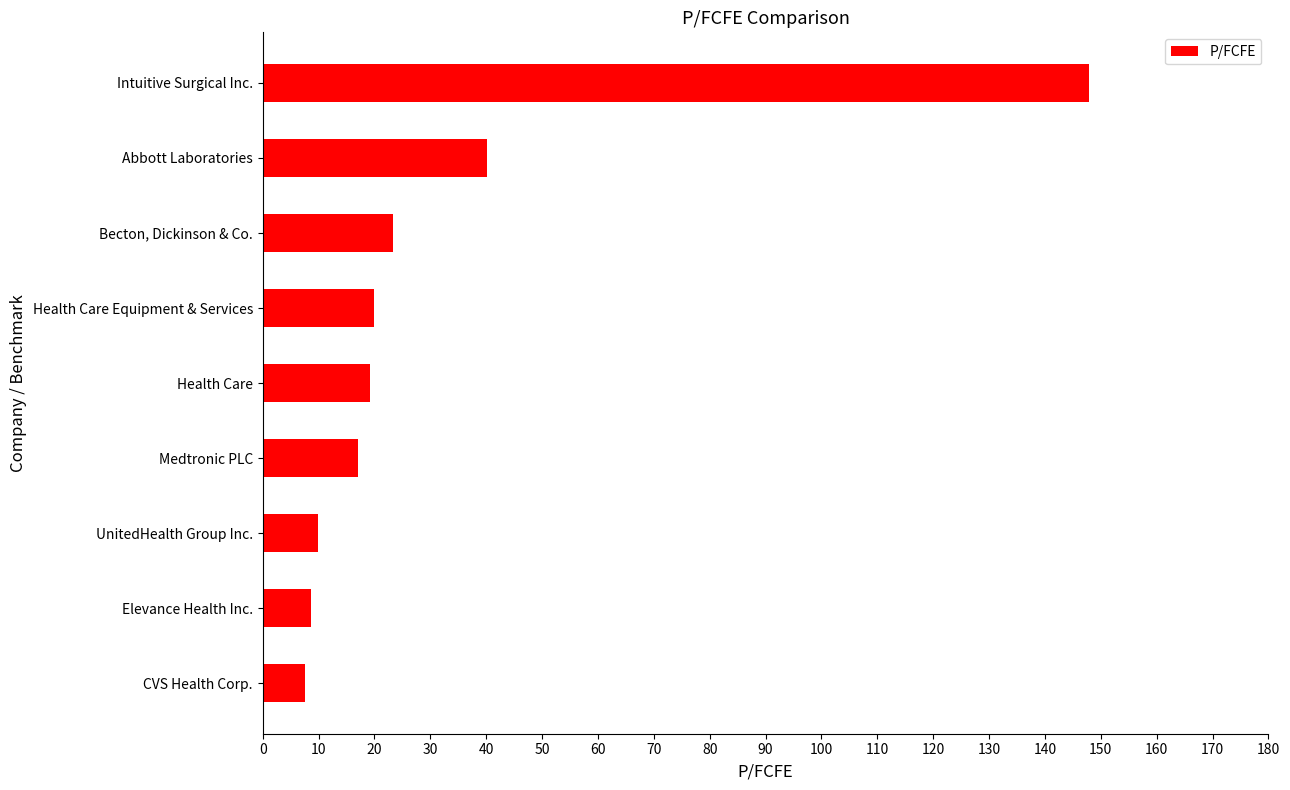

The chart shows a value of 8.7 at Elevance Health Inc.. True or false?

True